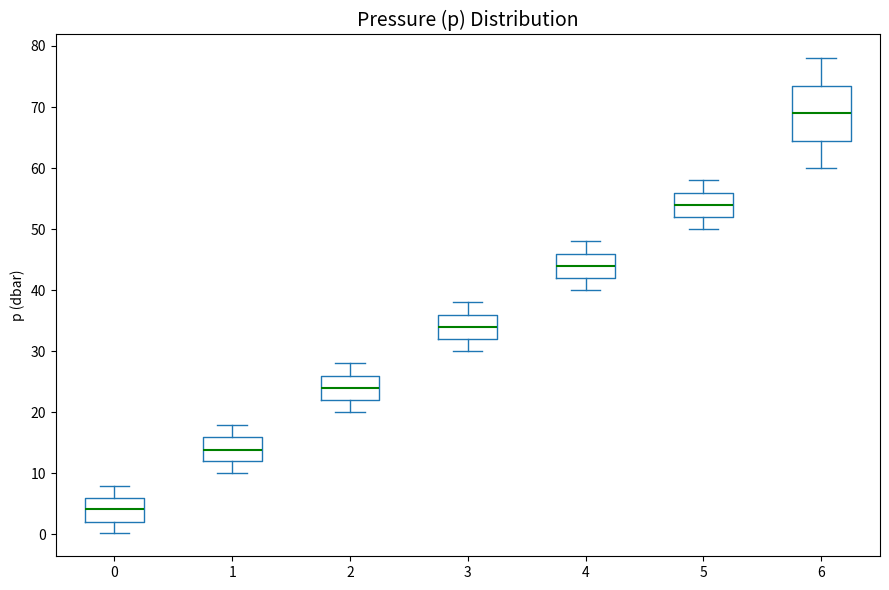

Reading left to right, read every box against the y-axis: the position of its median line, the range the box covers, and the ends of its whiskers. The values are not printed on the chart, so give them approximately, as read against the axis.

0: median 4, box 2 to 6, whiskers 0 to 8
1: median 14, box 12 to 16, whiskers 10 to 18
2: median 24, box 22 to 26, whiskers 20 to 28
3: median 34, box 32 to 36, whiskers 30 to 38
4: median 44, box 42 to 46, whiskers 40 to 48
5: median 54, box 52 to 56, whiskers 50 to 58
6: median 69, box 65 to 74, whiskers 60 to 78